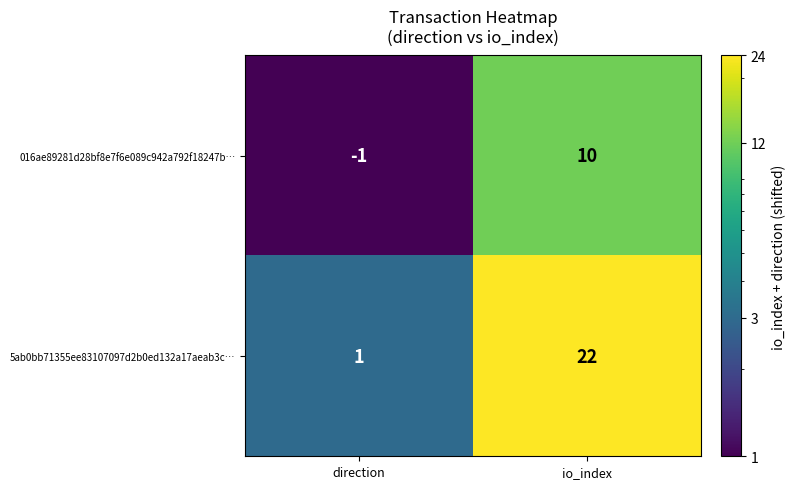

What is the smallest value displayed?

-1